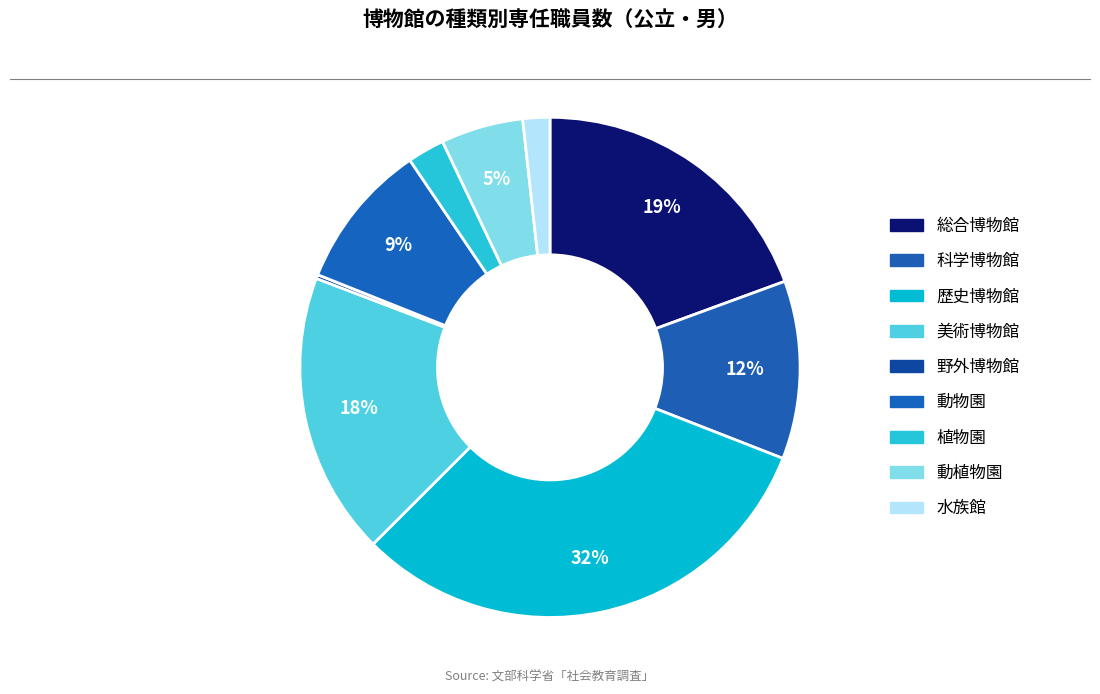

Does any single category account for the majority?

No